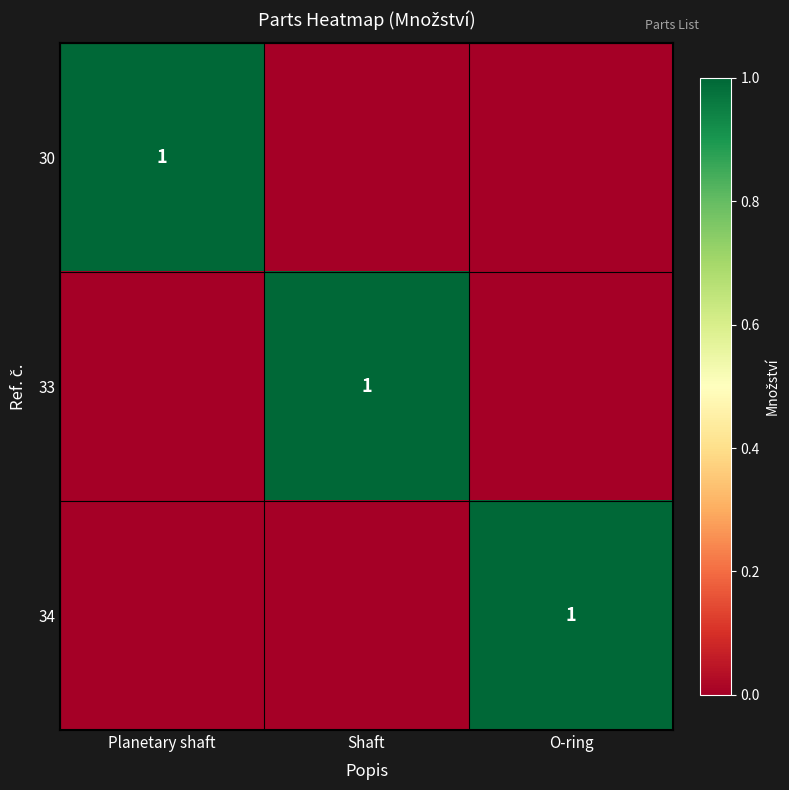

How many values in the 30 series exceed 0?

1